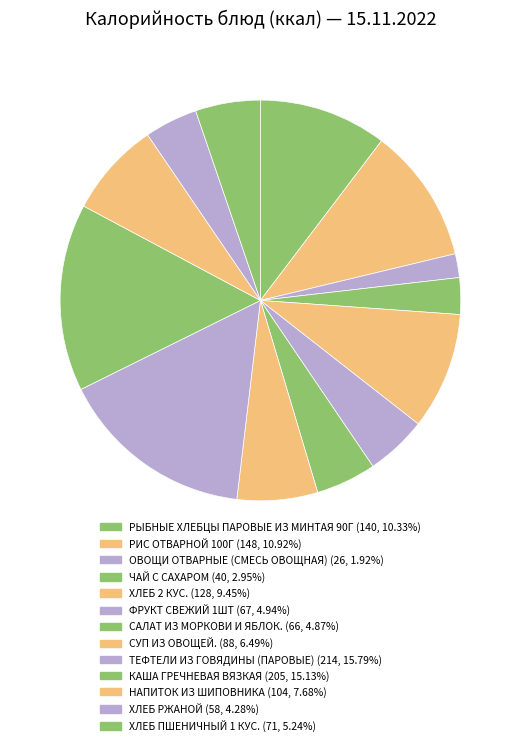

Is the sum of ТЕФТЕЛИ ИЗ ГОВЯДИНЫ (ПАРОВЫЕ) and ОВОЩИ ОТВАРНЫЕ (СМЕСЬ ОВОЩНАЯ) greater than half?

No